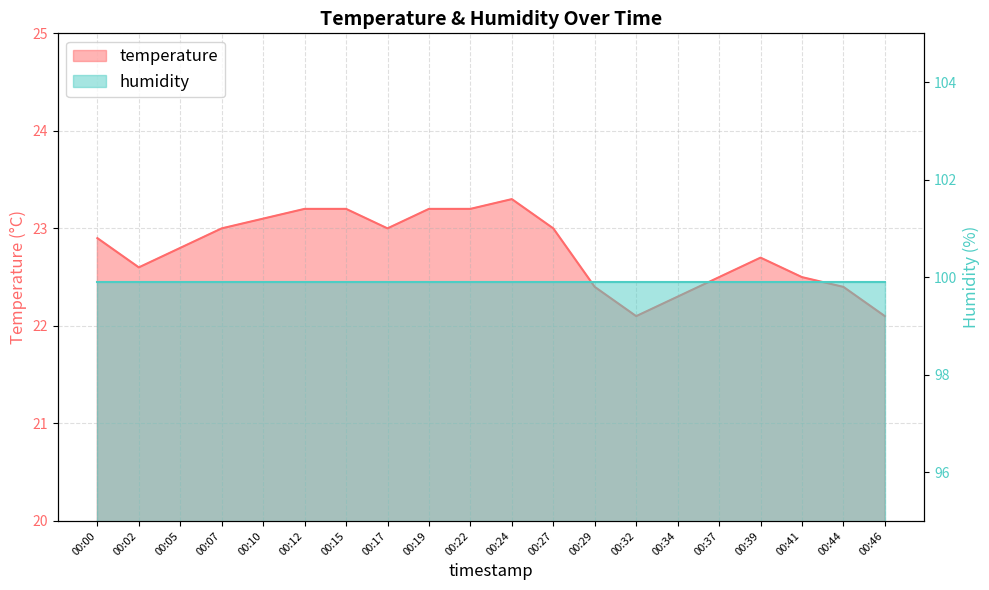

What is the difference between the second highest and second lowest values?

1.1